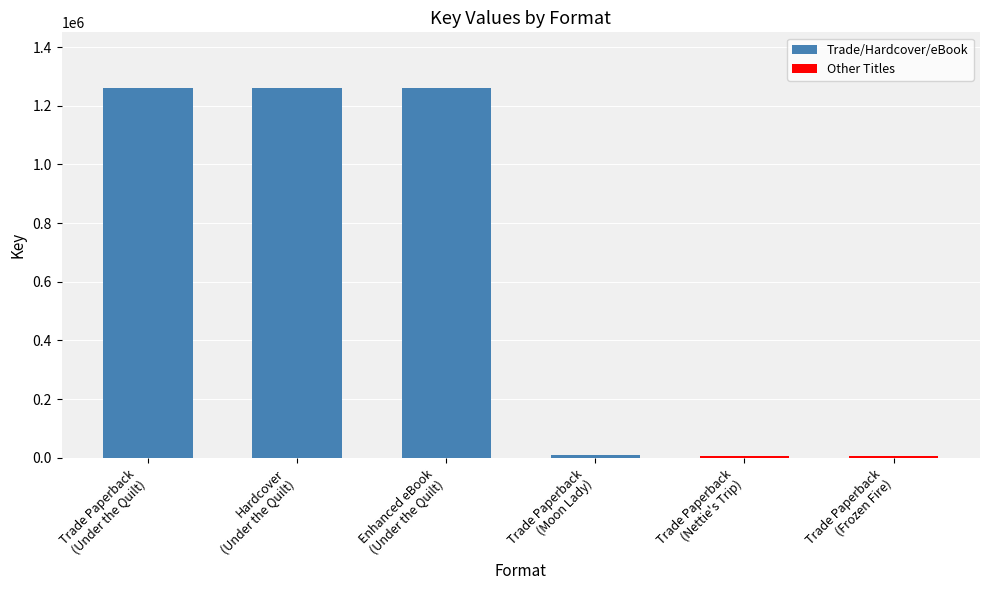

What is the difference between the maximum and minimum values?

1255783